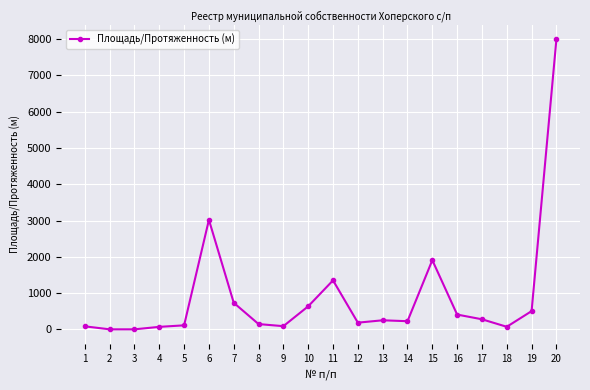

What is the sum of all values?

18048.6